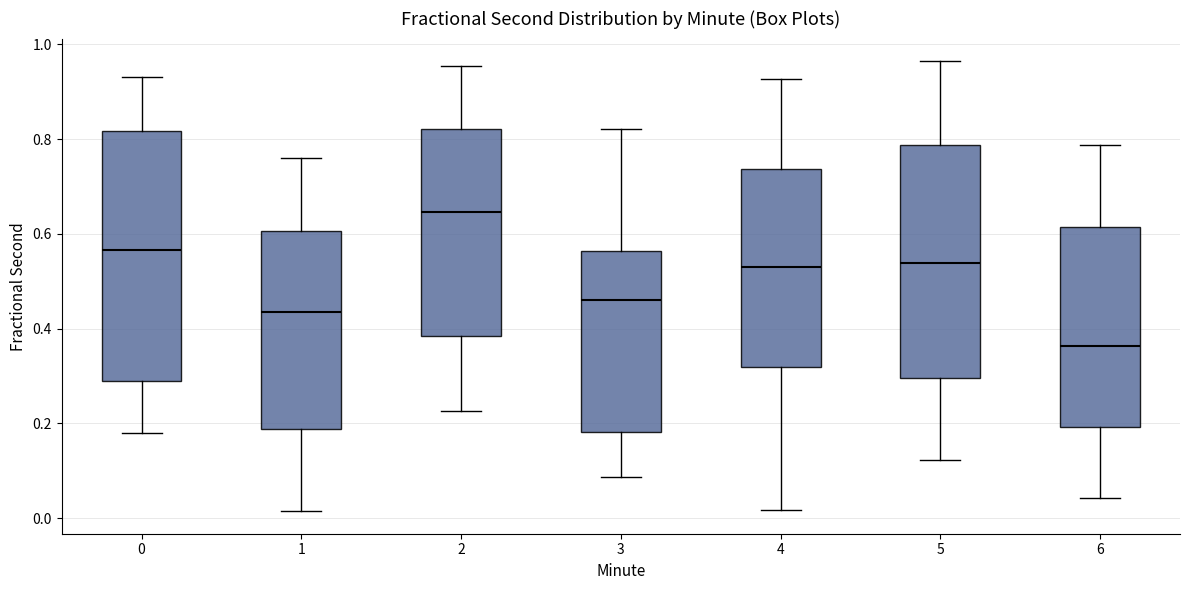

Comparing the boxes themselves (not the whiskers), which one is the tallest?

0